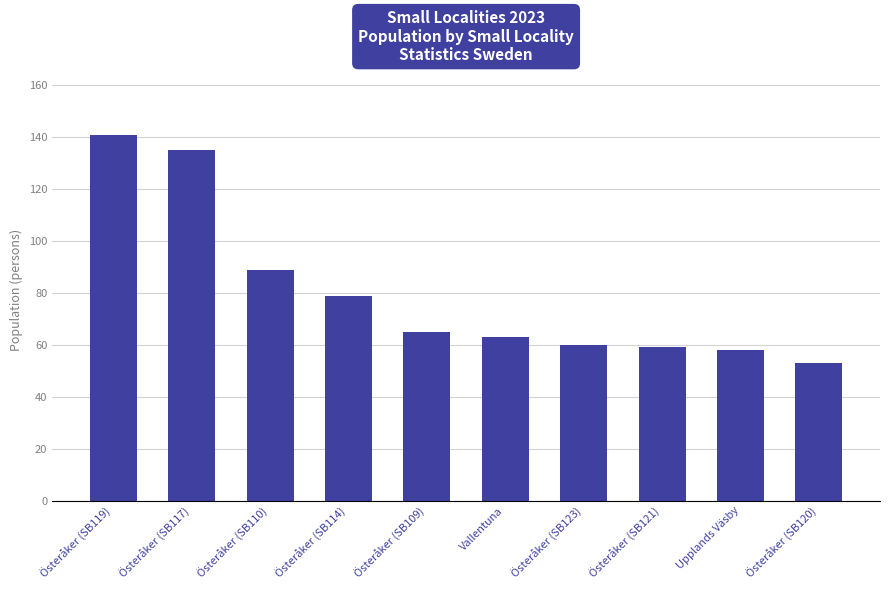

How many bars are there in total?

10